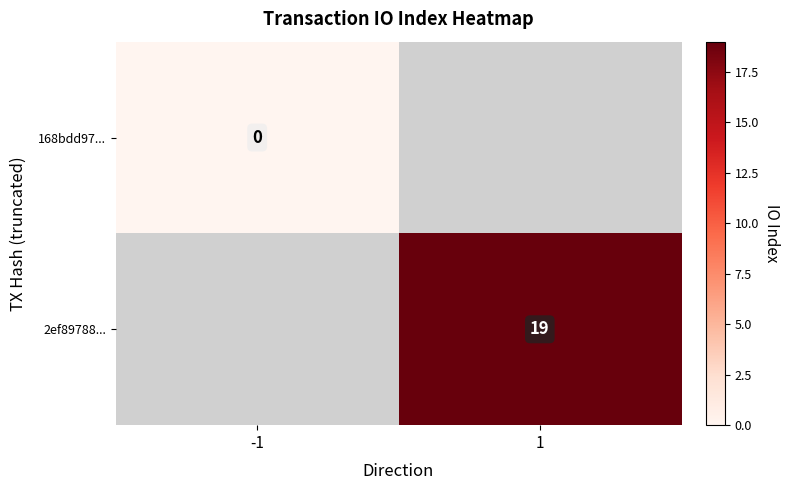

At how many categories does at least one series exceed 17?

1